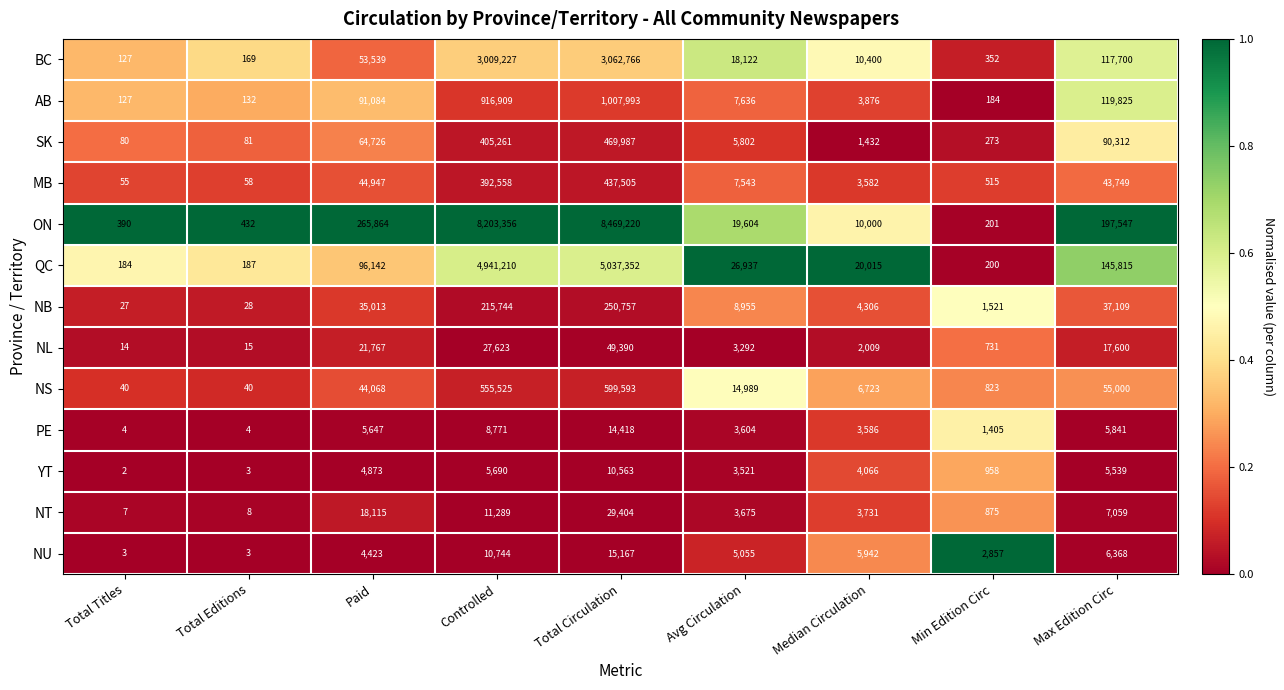

The value of QC at Total Circulation is 5037352. True or false?

True